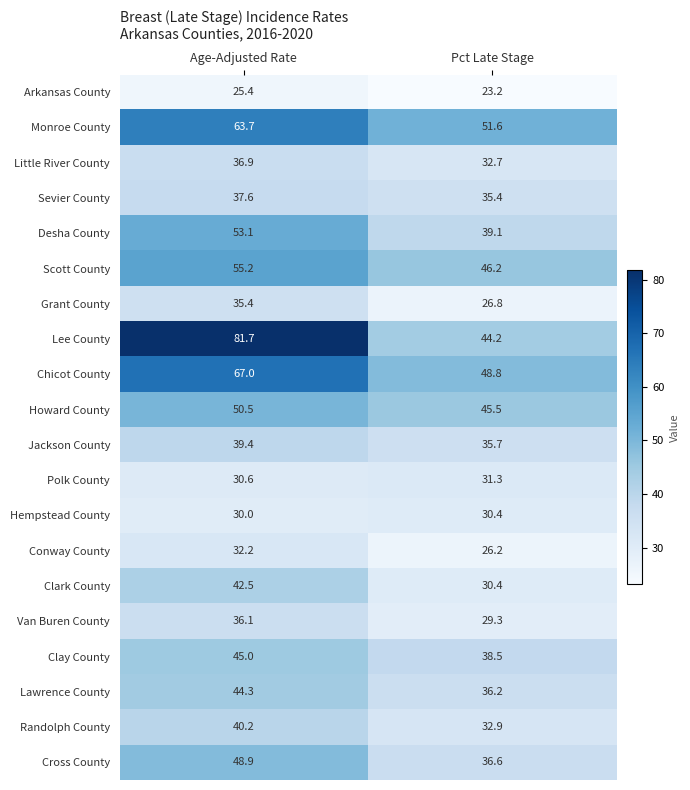

List the series in order of their peak value, lowest first.

Arkansas County, Hempstead County, Polk County, Conway County, Grant County, Van Buren County, Little River County, Sevier County, Jackson County, Randolph County, Clark County, Lawrence County, Clay County, Cross County, Howard County, Desha County, Scott County, Monroe County, Chicot County, Lee County